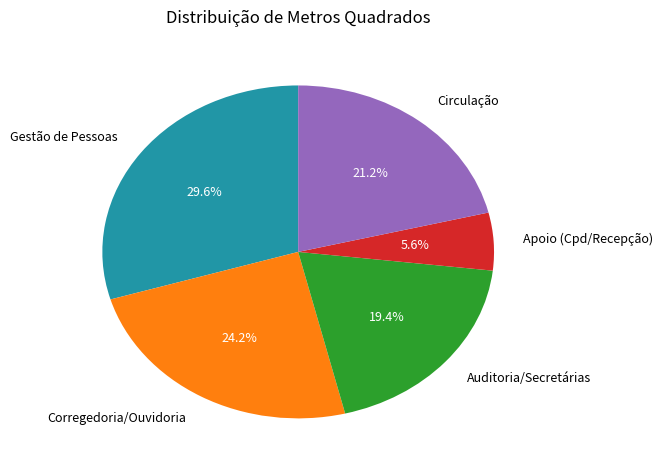

To the nearest percent, what is the difference between the largest and smallest slice percentages?

24%